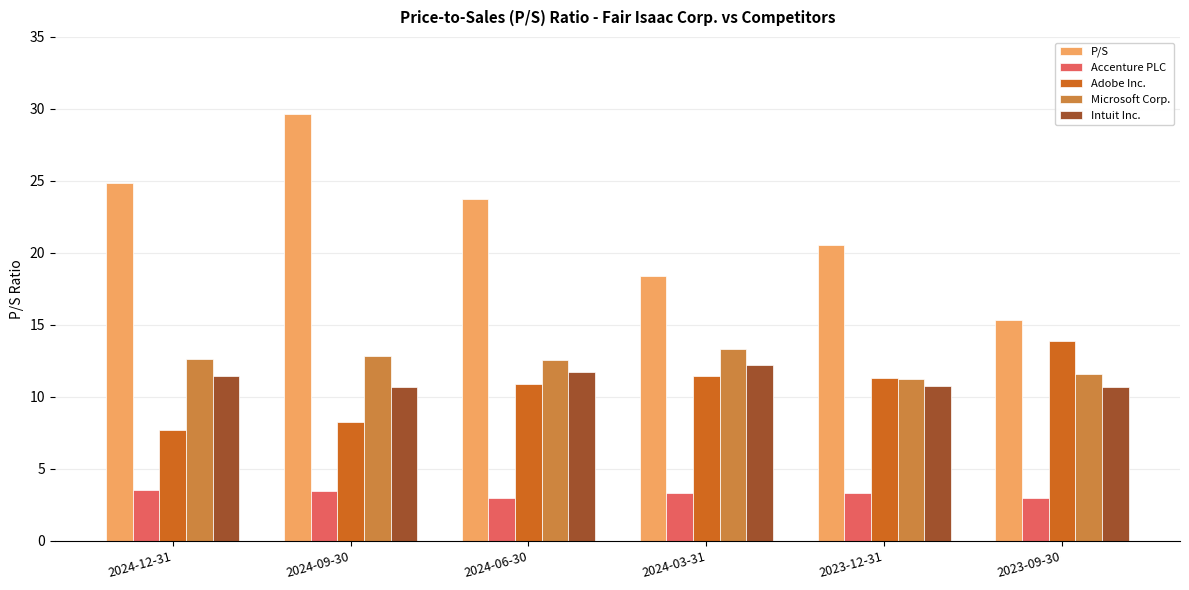

What are all the series names shown in the legend?

P/S, Accenture PLC, Adobe Inc., Microsoft Corp., Intuit Inc.